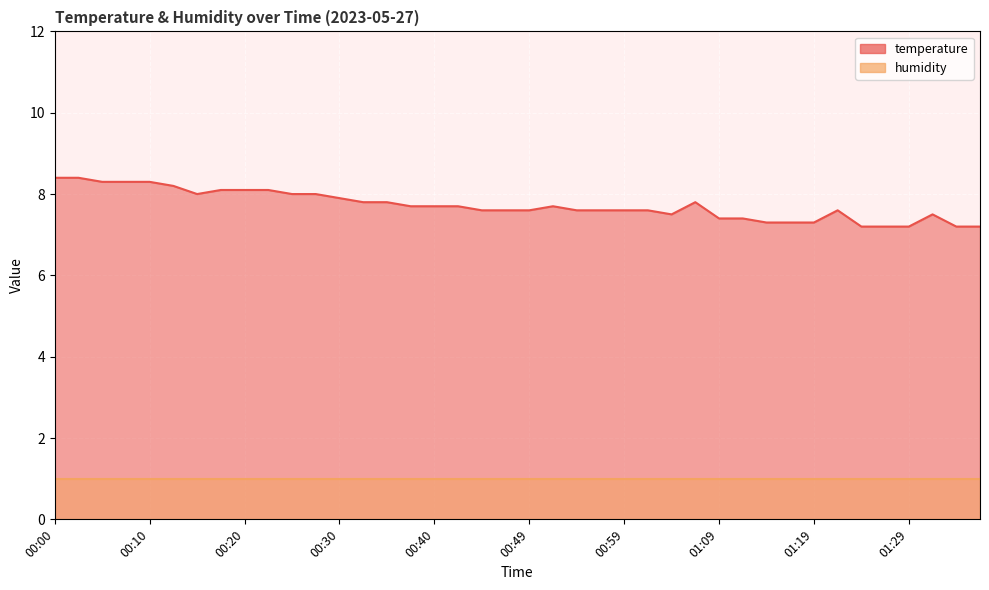

True or false: the data shows 1.8 at 00:17.

False